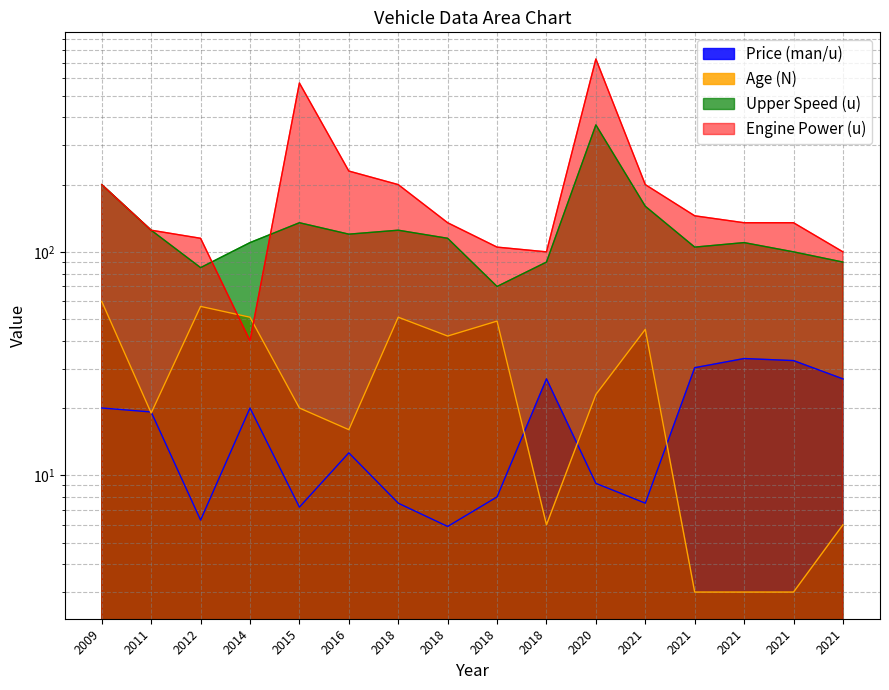

What is the sum of all Age (N) values?

454.0